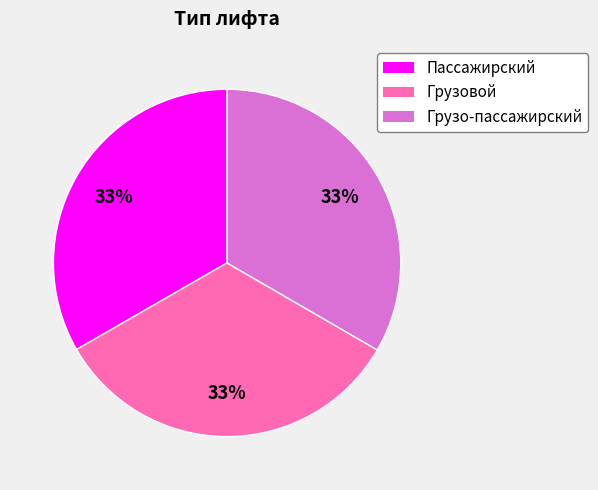

To the nearest percent, what is the average slice percentage?

33%